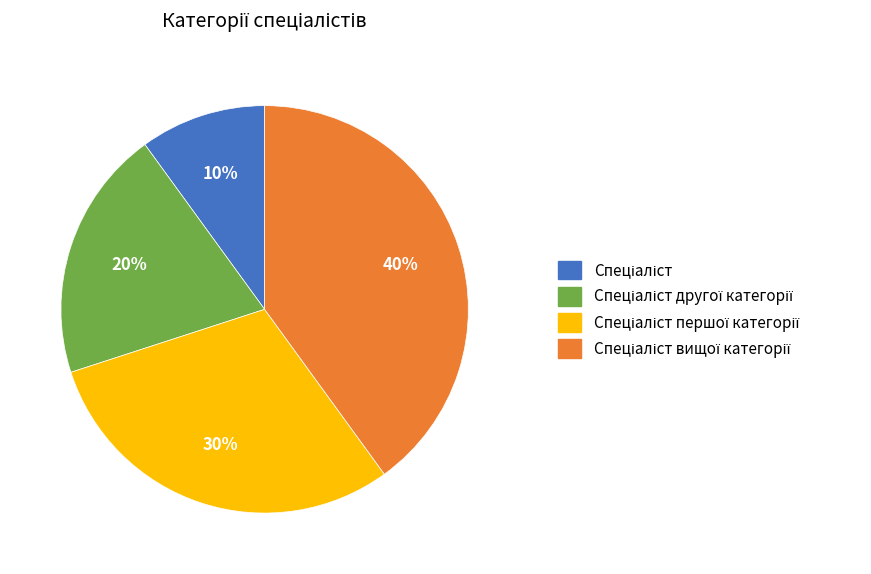

To the nearest percent, what is the average slice percentage?

25%